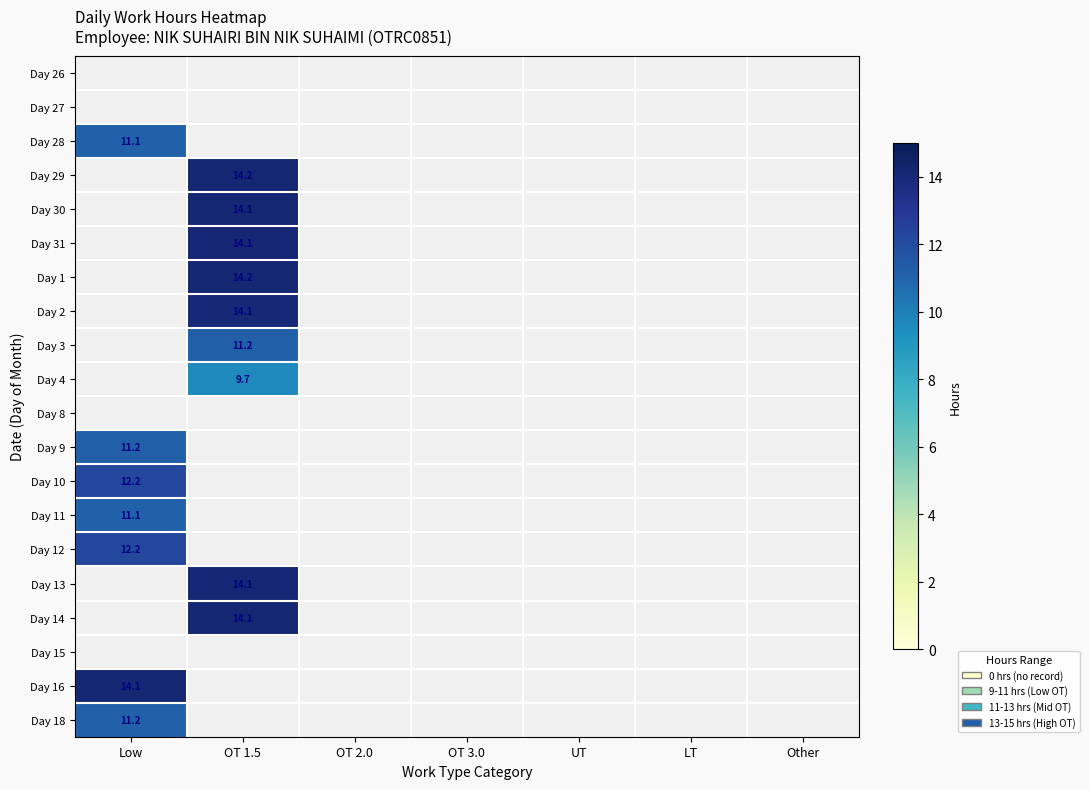

The Day 10 series shows 12.2 at Low. True or false?

True